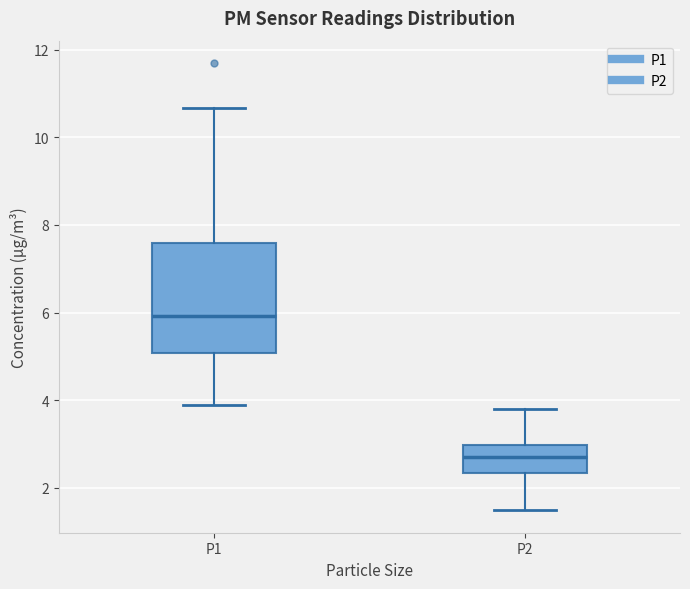

Where is the upper edge of the box for P1 on the y-axis? The values are not printed on the chart, so give them approximately, as read against the axis.

7.6